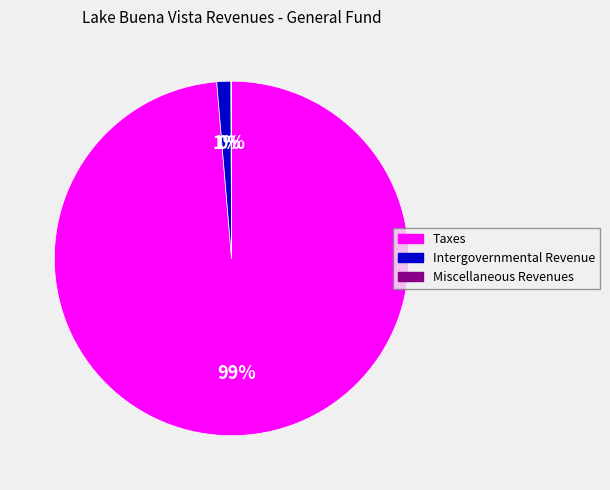

To the nearest percent, what is the average slice percentage?

33%